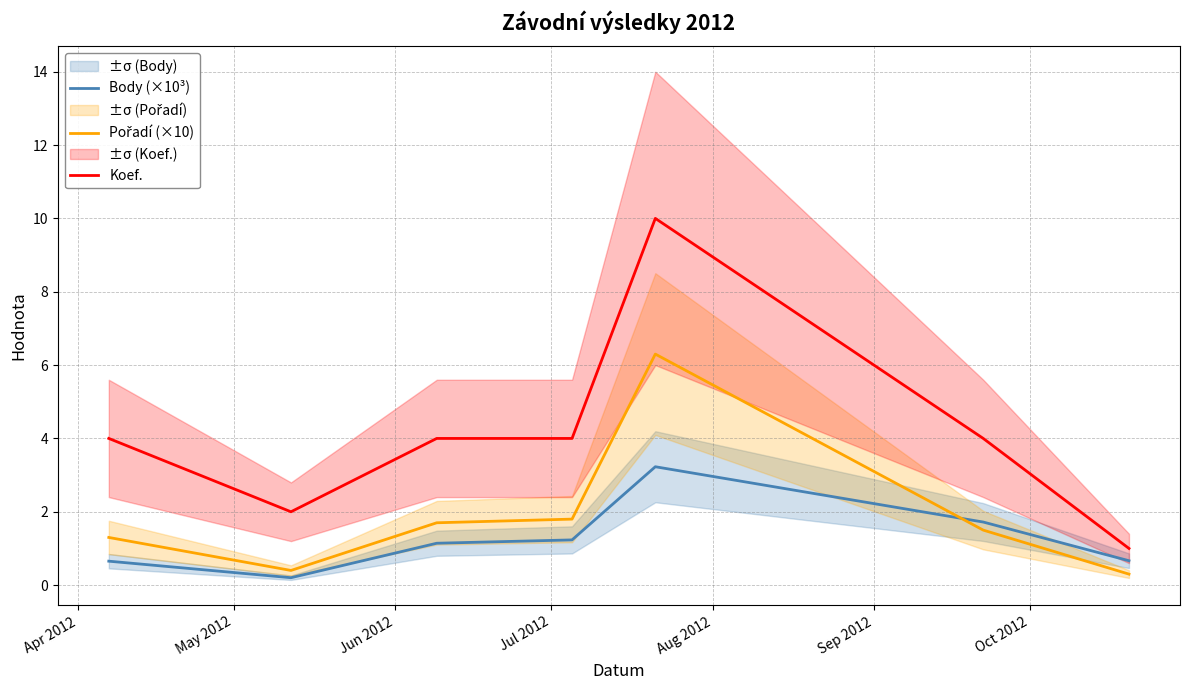

What is the maximum value for Body (×10³)?

3.2